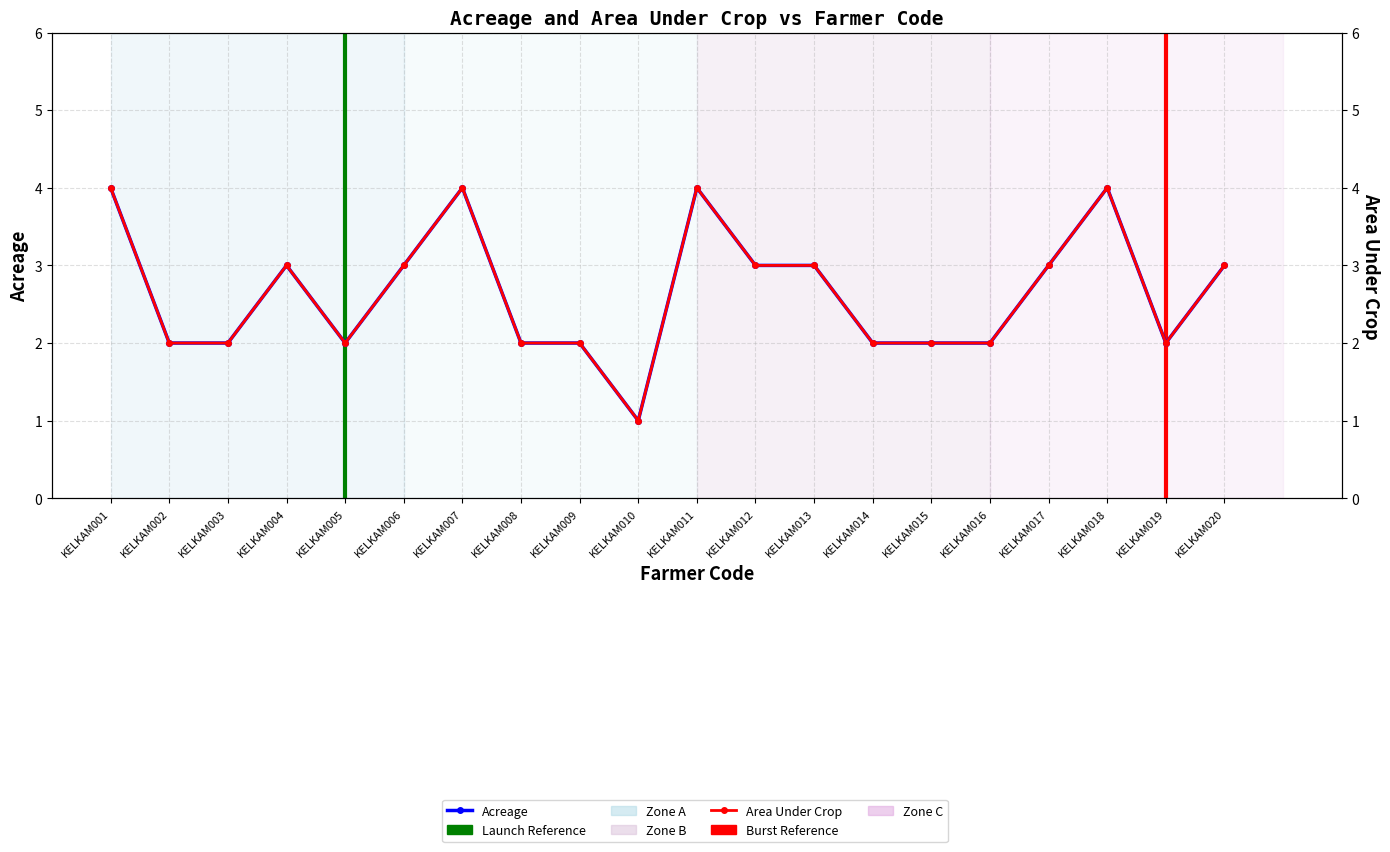

Is the value of Acreage at KELKAM002 greater than the value of Area Under Crop at KELKAM005?

No